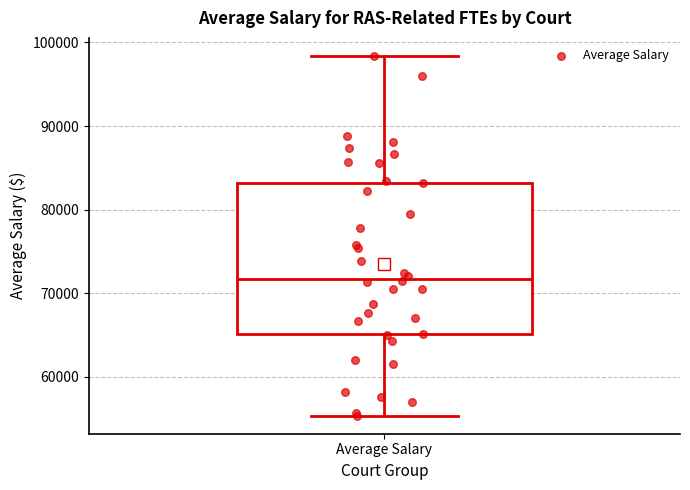

Where does the median line of the box for Average Salary sit on the y-axis? The values are not printed on the chart, so give them approximately, as read against the axis.

72000